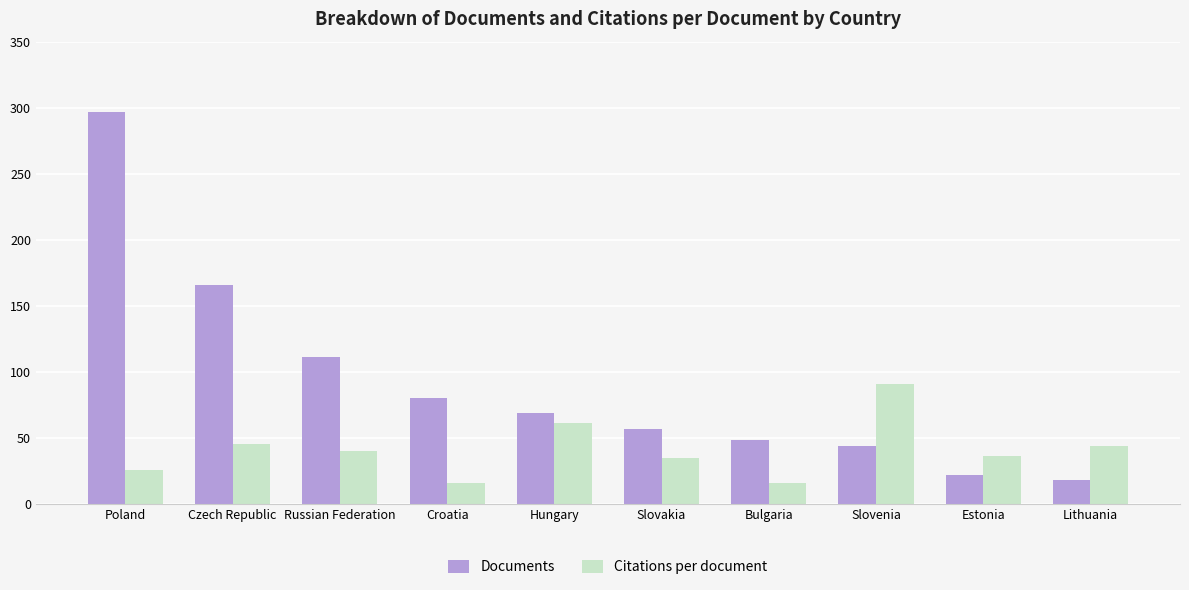

List the labels in order of Documents value, smallest first.

Lithuania, Estonia, Slovenia, Bulgaria, Slovakia, Hungary, Croatia, Russian Federation, Czech Republic, Poland